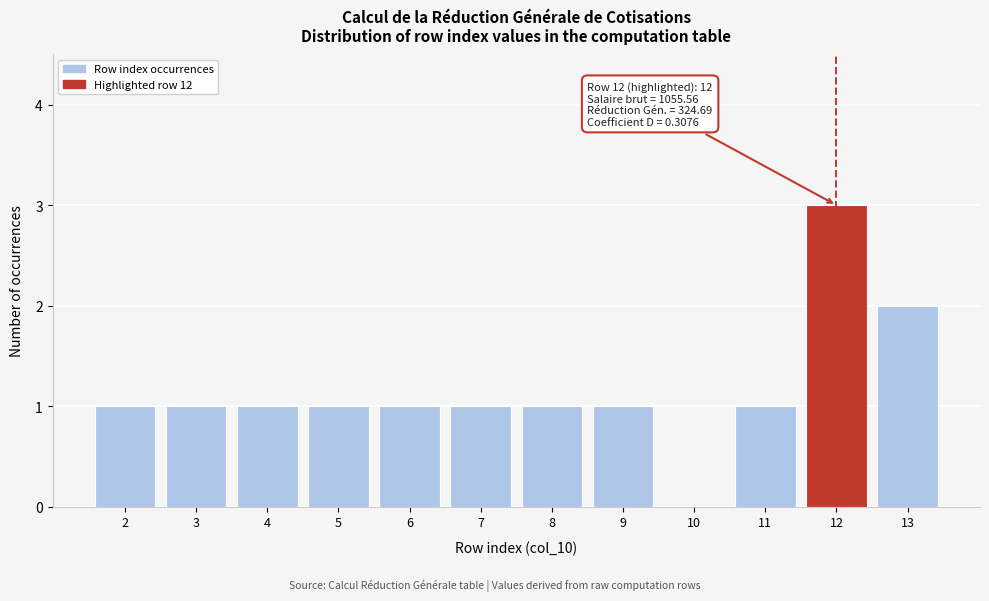

Reading left to right, extract all data points from this chart.

2=1	3=1	4=1	5=1	6=1	7=1	8=1	9=1	10=0	11=1	12=3	13=2